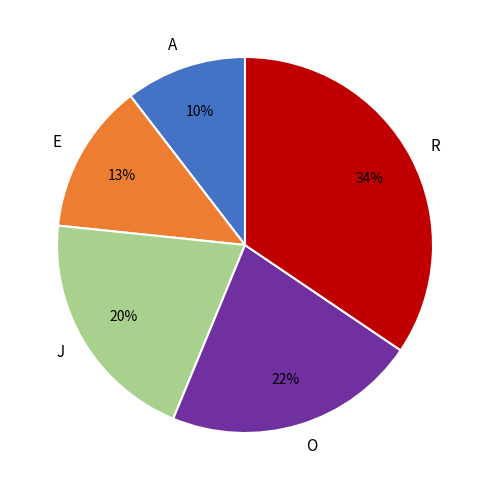

Which category has the smallest portion of the pie?

A